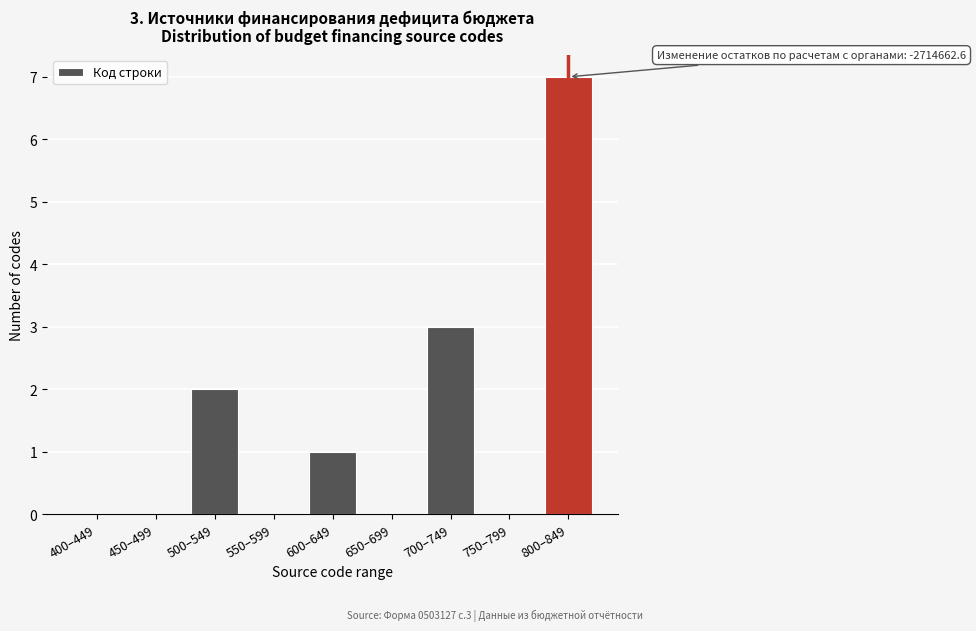

Reading right to left, transcribe all the data shown in this chart.

800–849=7	750–799=0	700–749=3	650–699=0	600–649=1	550–599=0	500–549=2	450–499=0	400–449=0